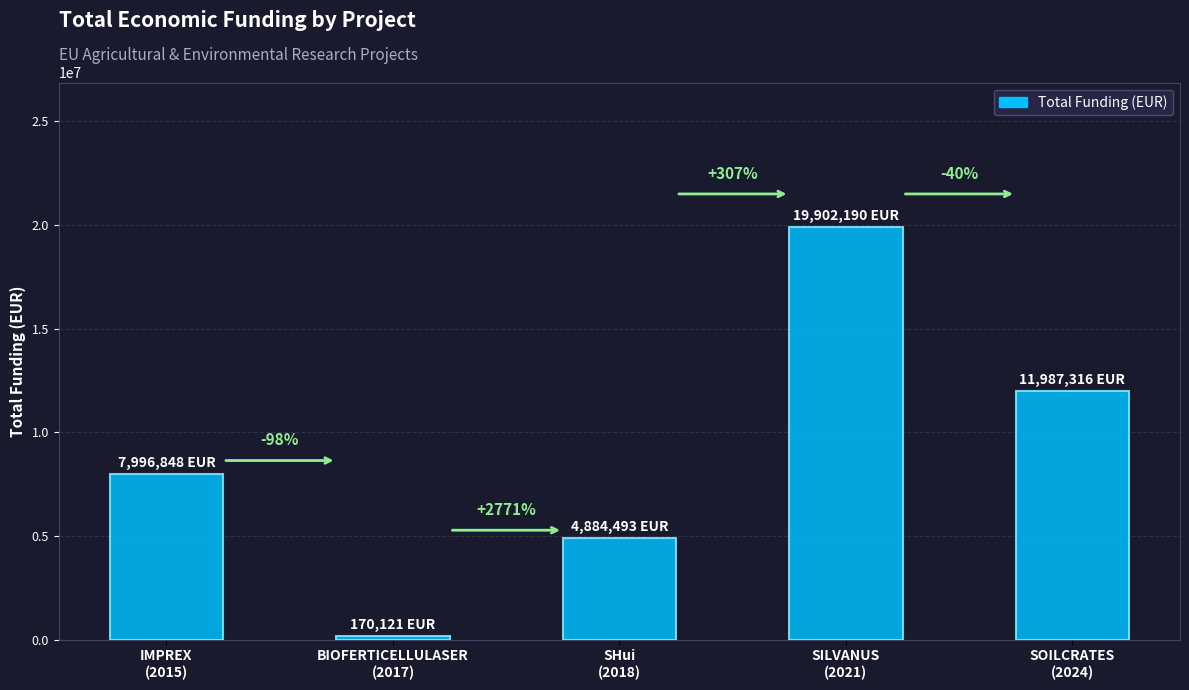

Reading left to right, extract all data points from this chart.

7996848	170121	4884493	19902190	11987316